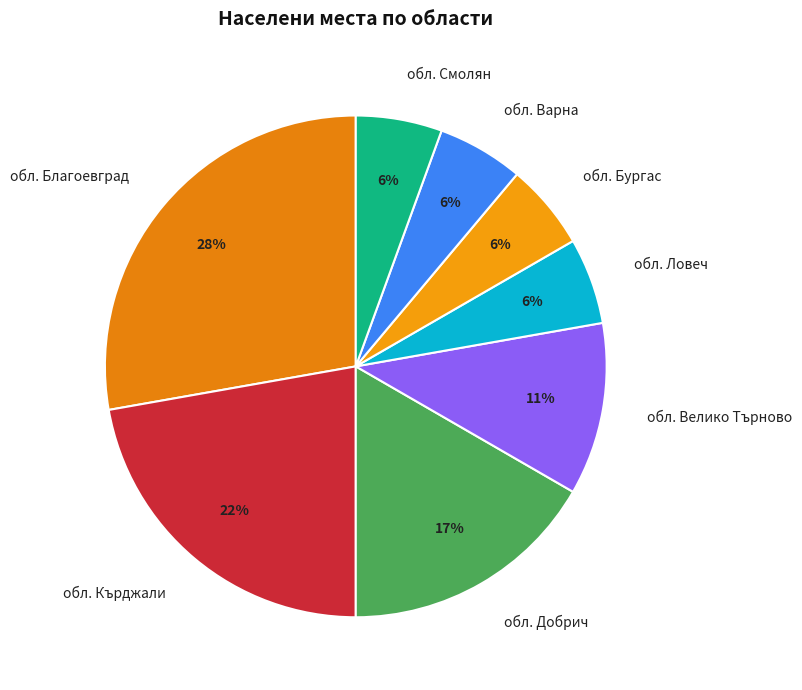

To the nearest percent, what percentage of the pie is обл. Смолян?

6%